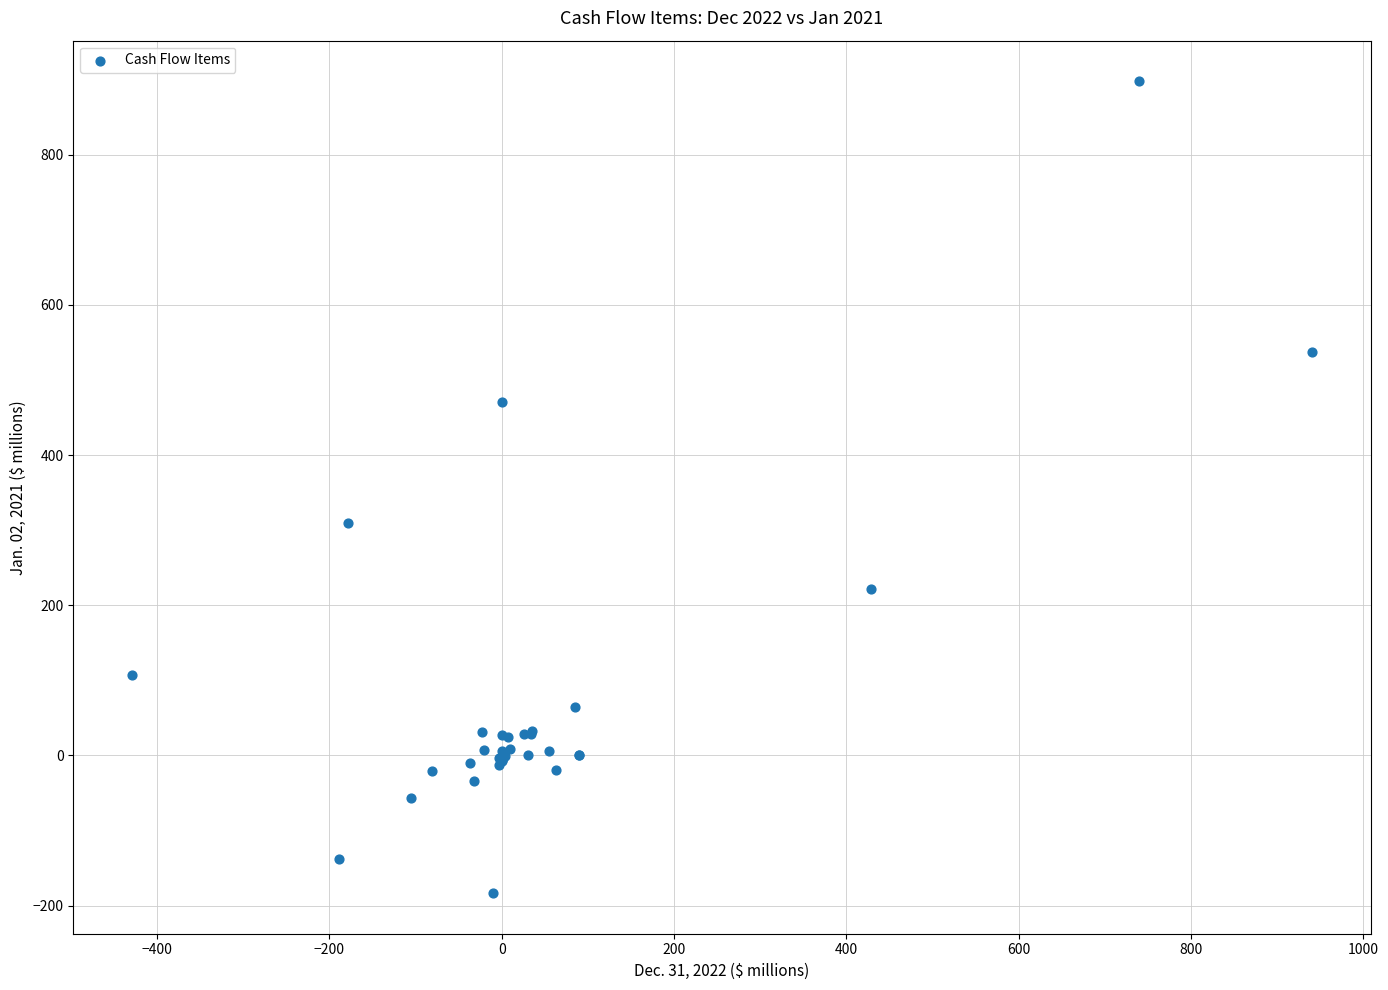

What Y value in the scatter plot is closest to 357?

309.1